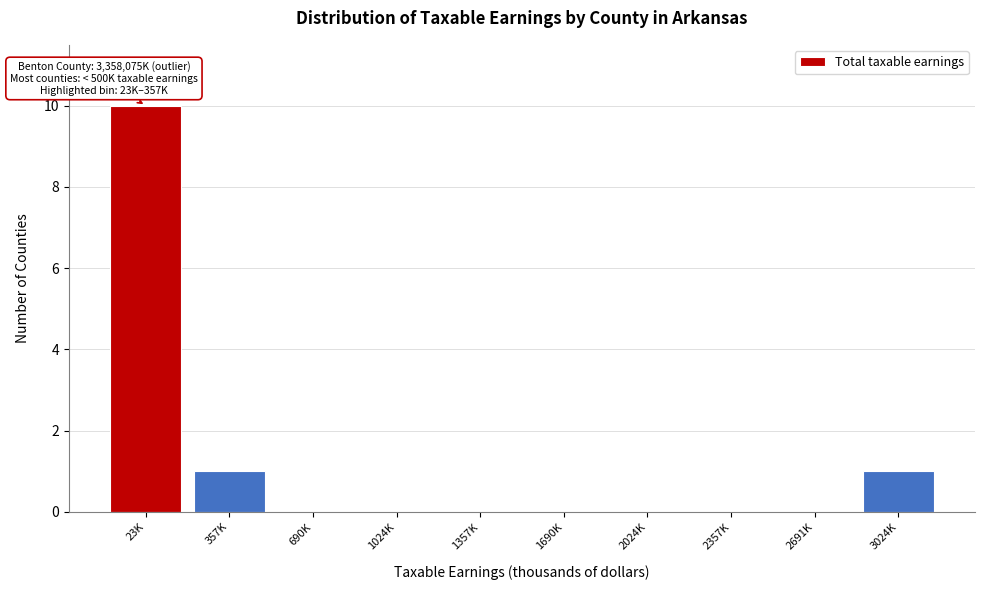

Reading left to right, extract all data points from this chart.

23K=10	357K=1	690K=0	1024K=0	1357K=0	1690K=0	2024K=0	2357K=0	2691K=0	3024K=1